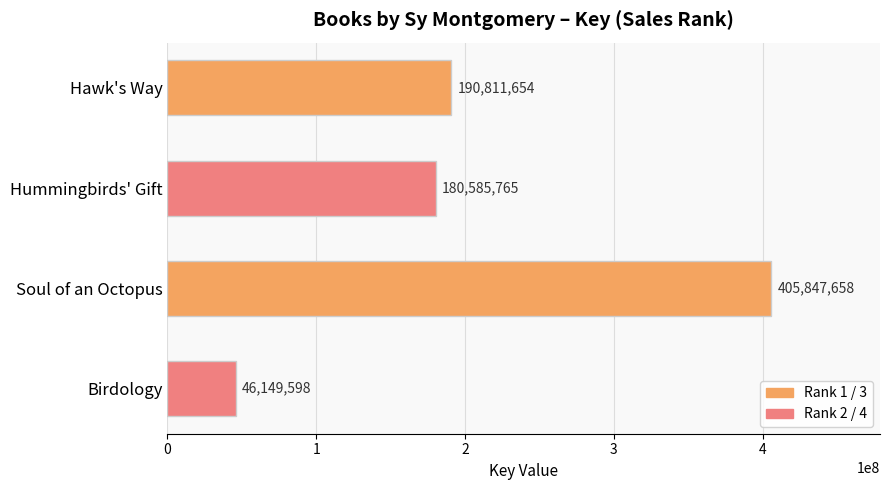

What is the difference between the maximum and minimum values?

359698060